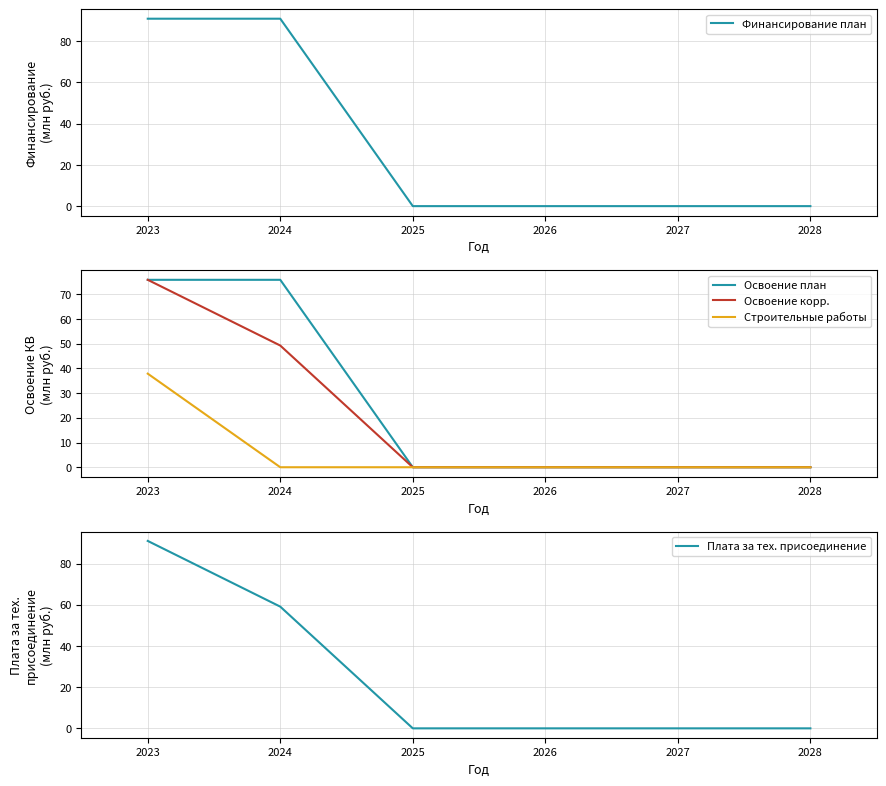

How many positive values does the Освоение план series have?

2